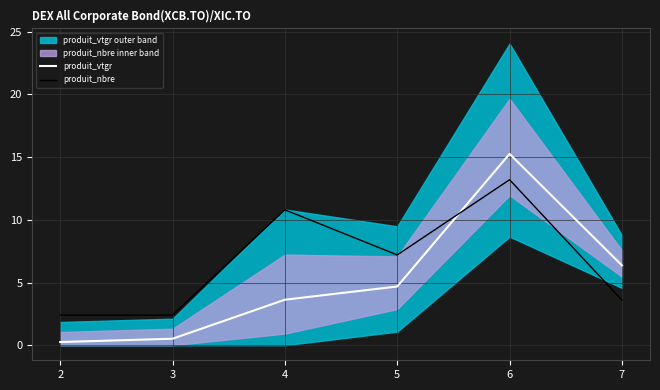

True or false: produit_nbre and produit_vtgr intersect in this chart.

True